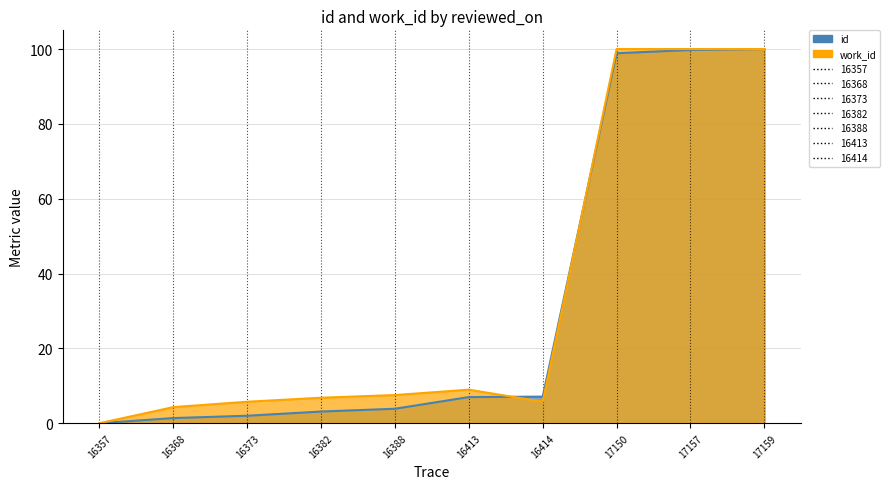

Reading left to right, list all the values displayed in this chart.

id: 0.0	1.4	2.0	3.1	3.9	7.0	7.1	98.9	99.8	100.0
work_id: 0.0	4.3	5.7	6.8	7.5	9.0	5.7	100.0	100.0	100.0